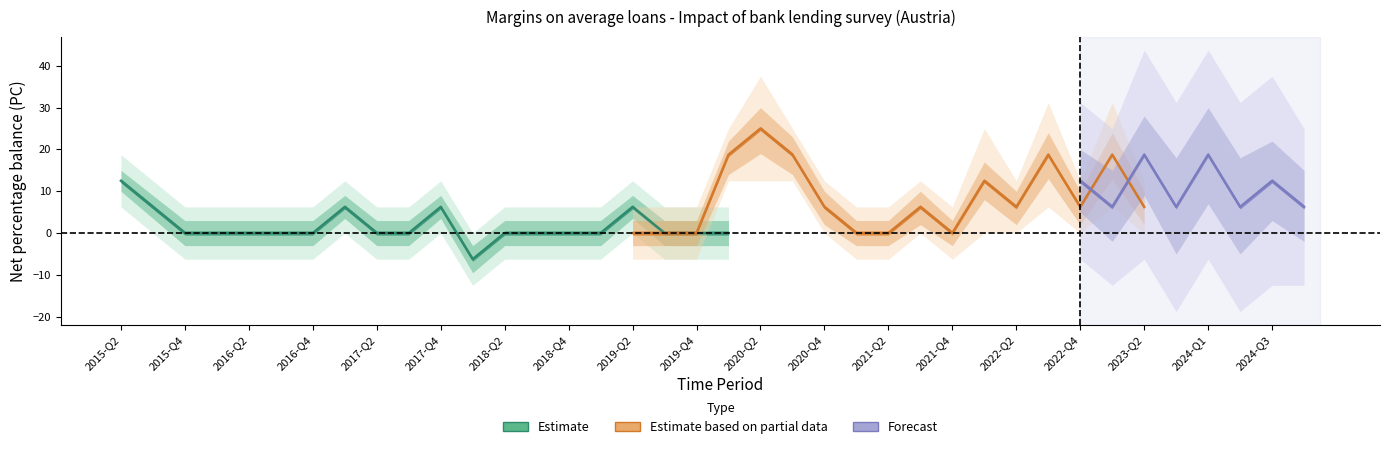

Is this an area chart (filled region under the line)?

No